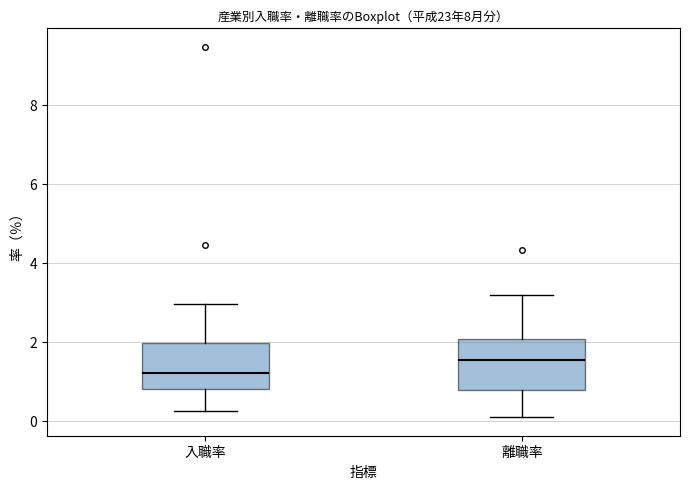

Reading left to right, transcribe this box plot: for each box, give where its median line is, the range the box spans, and where its two whiskers end, as read against the y-axis. The values are not printed on the chart, so give them approximately, as read against the axis.

入職率: median 1.2, box 0.8 to 2.0, whiskers 0.2 to 3.0
離職率: median 1.6, box 0.8 to 2.0, whiskers 0.0 to 3.2